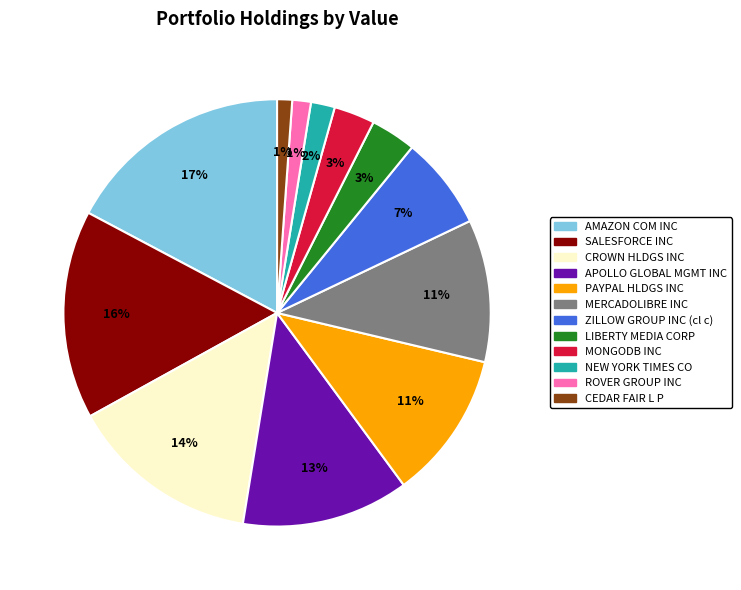

What is the largest slice in the pie chart?

AMAZON COM INC